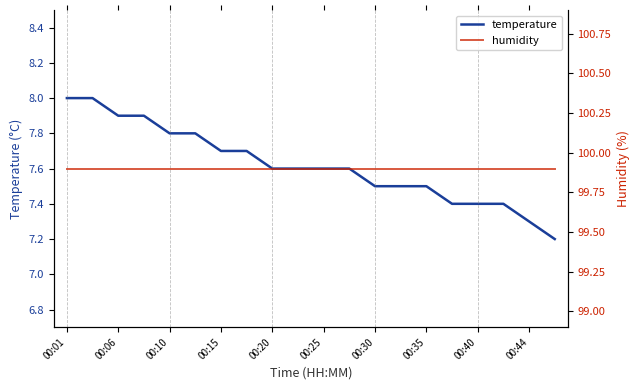

The temperature series shows 2.5 at 00:15. True or false?

False